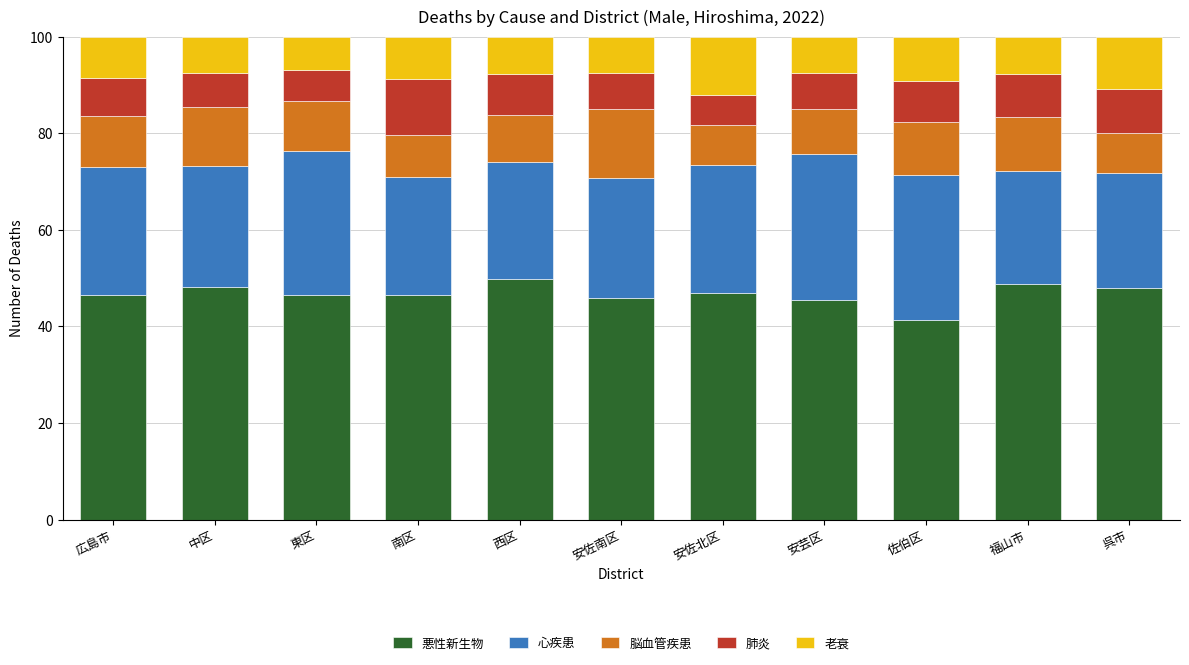

What is the minimum value for 悪性新生物?

41.3